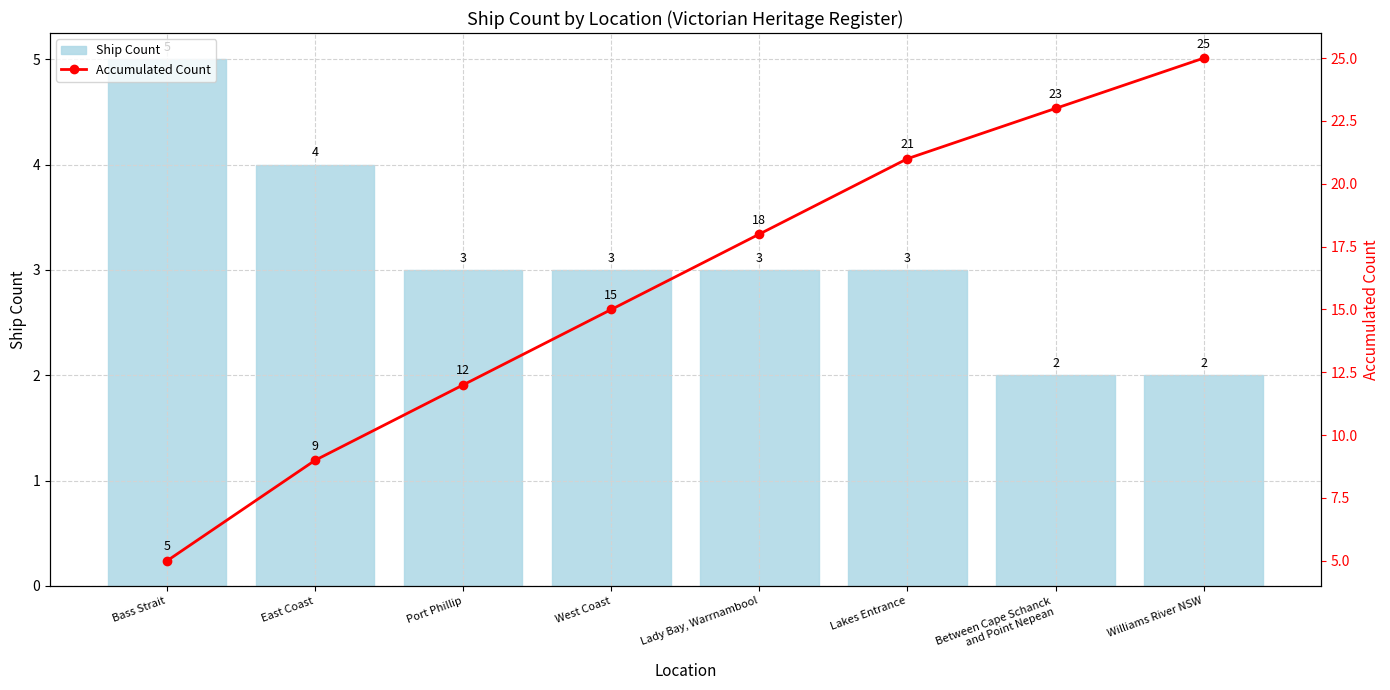

Reading right to left, transcribe all the data shown in this chart.

Ship Count: 2	2	3	3	3	3	4	5
Accumulated Count: 25	23	21	18	15	12	9	5